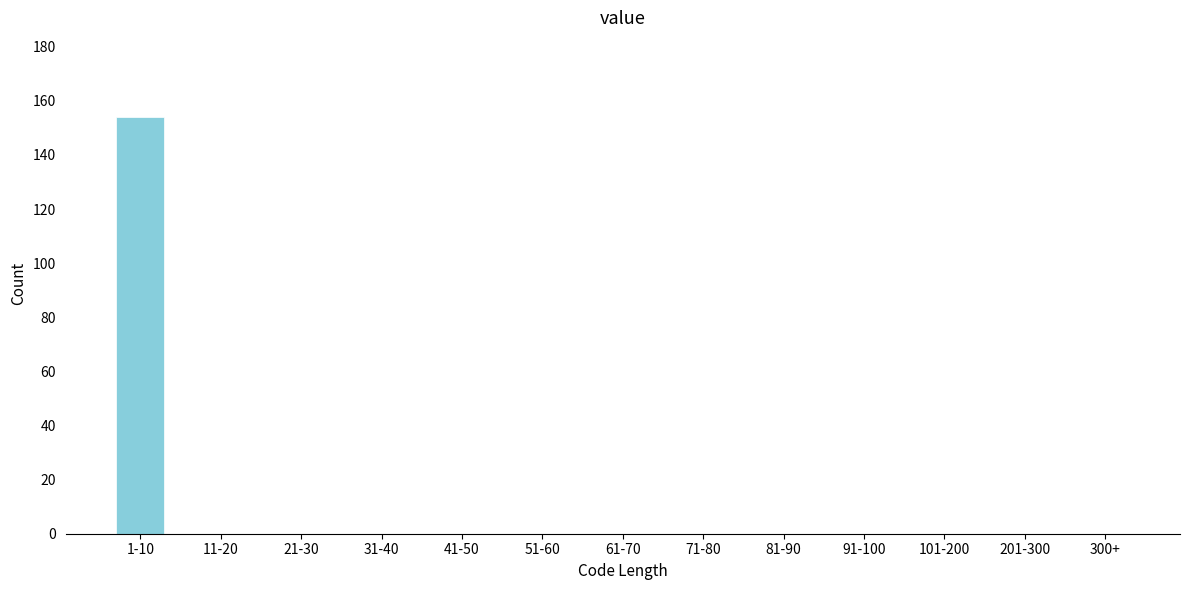

Reading left to right, transcribe all the data shown in this chart.

1-10=154	11-20=0	21-30=0	31-40=0	41-50=0	51-60=0	61-70=0	71-80=0	81-90=0	91-100=0	101-200=0	201-300=0	300+=0